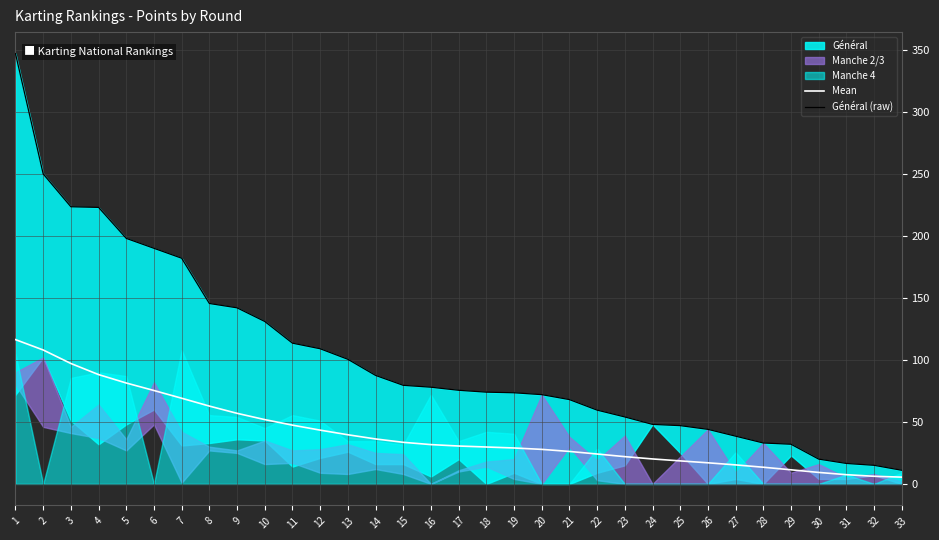

True or false: Mean and Général (raw) intersect in this chart.

False